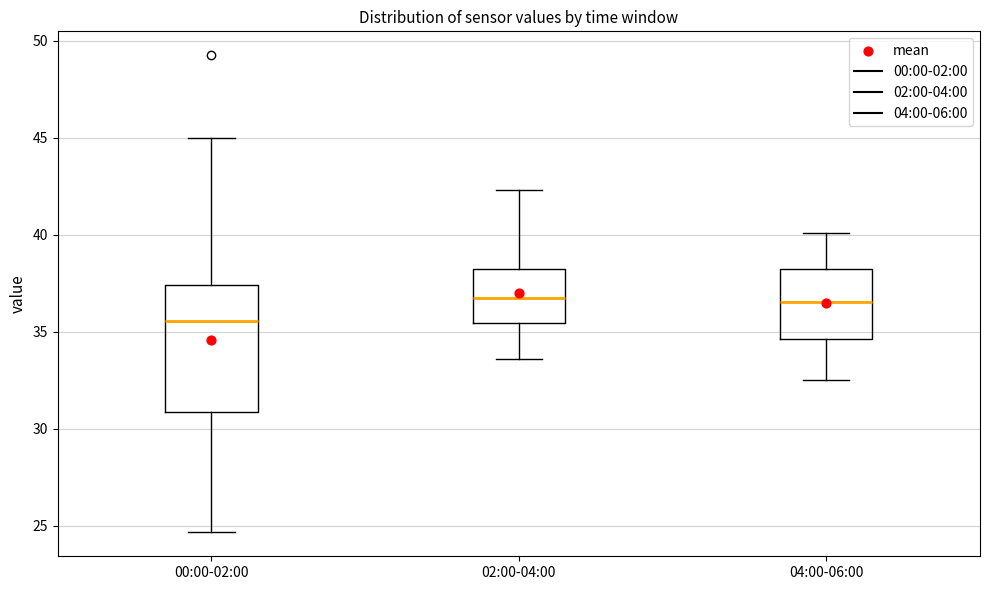

Which box is the tallest, from its lower edge to its upper edge?

00:00-02:00